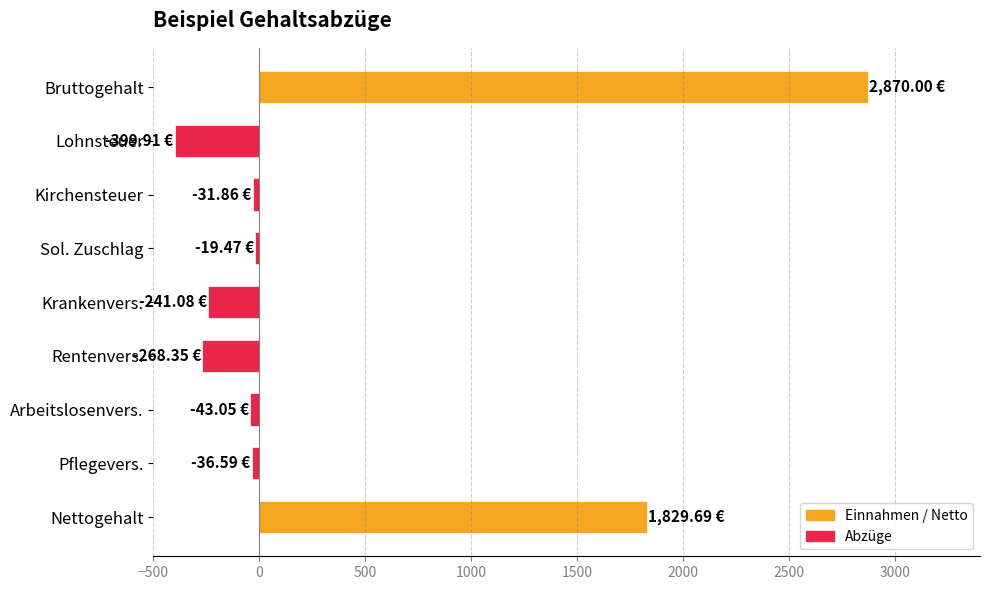

How many distinct data groups are displayed?

1